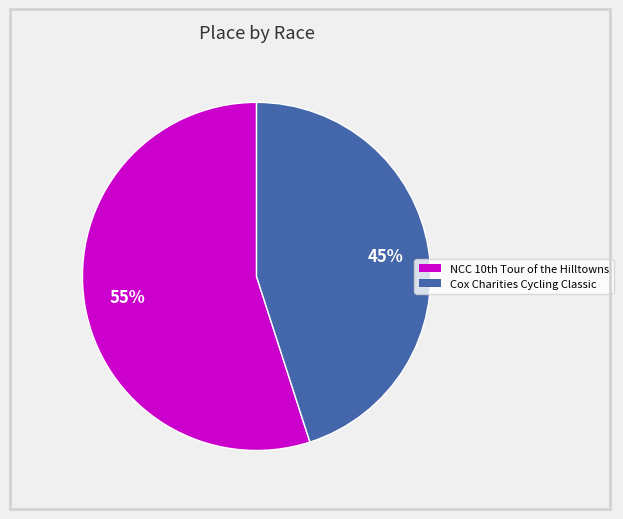

What is the smallest slice in the pie chart?

Cox Charities Cycling Classic